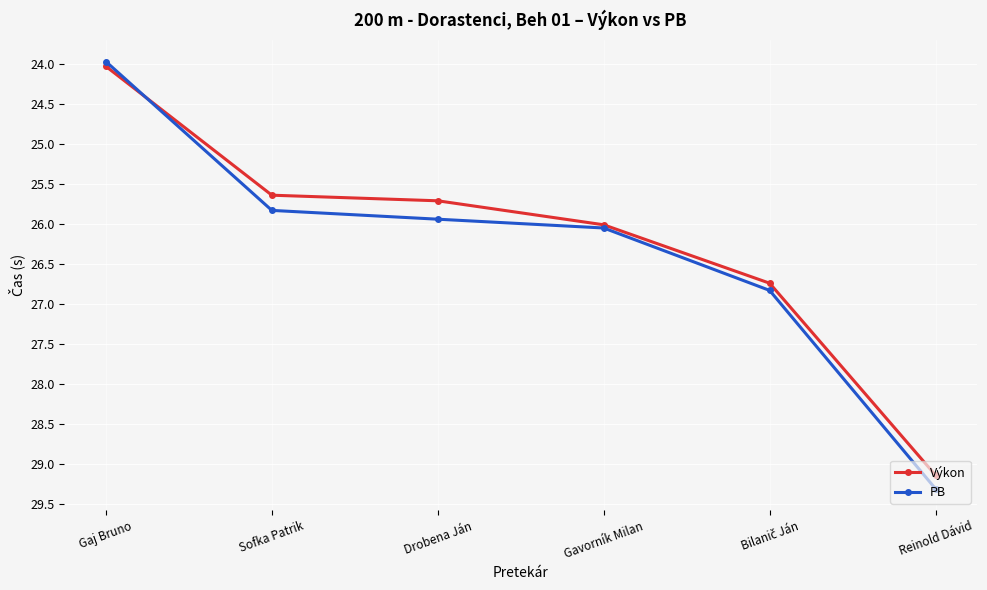

Is it true that PB equals 12.1 at Drobena Ján?

False